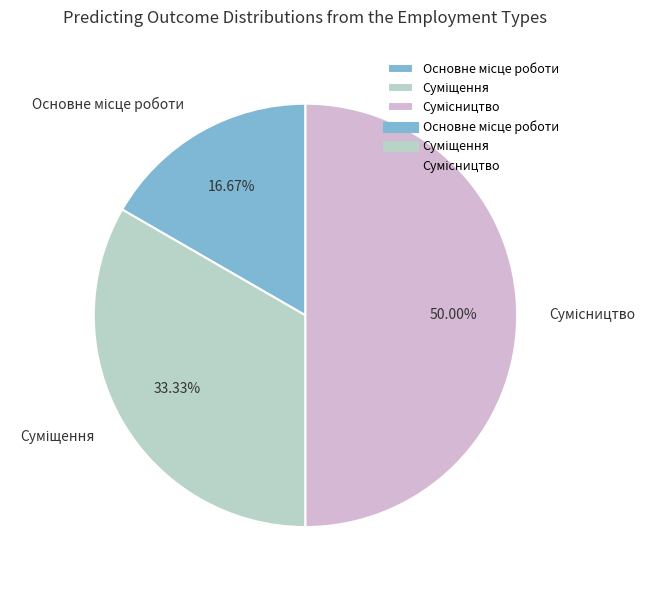

What percentage is the Основне місце роботи slice, to the nearest percent?

17%